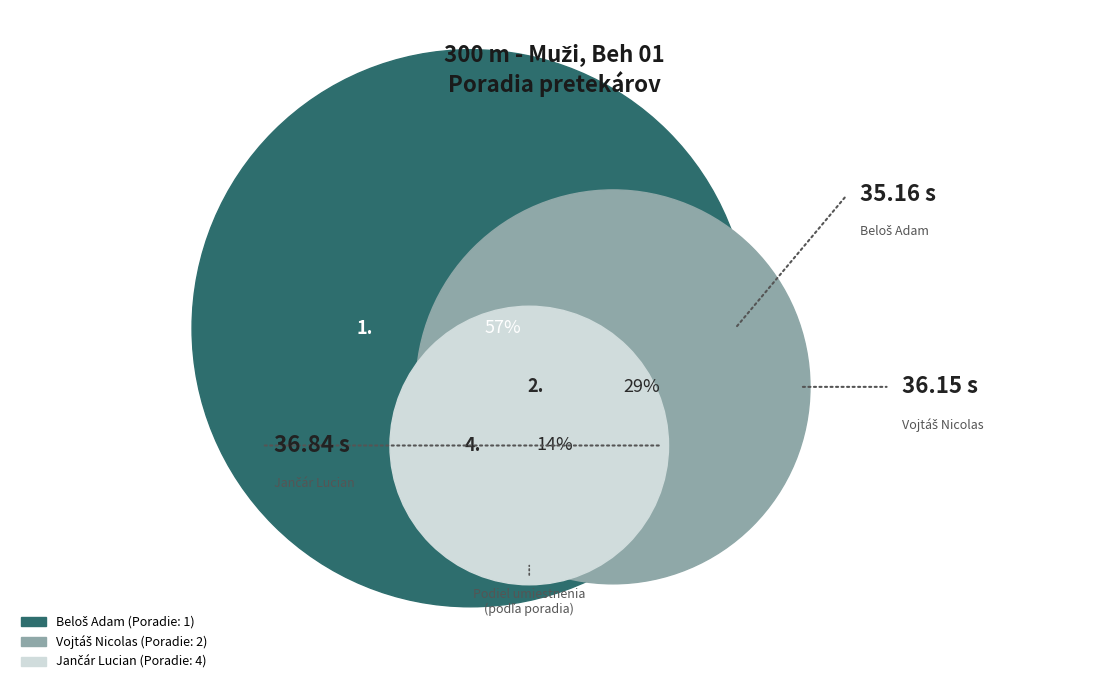

Rank the categories by value from lowest to highest.

Beloš Adam, Vojtáš Nicolas, Jančár Lucian